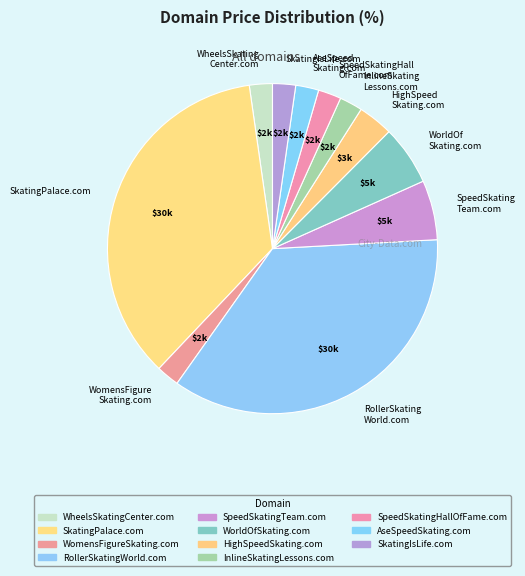

Does any single category account for the majority?

No